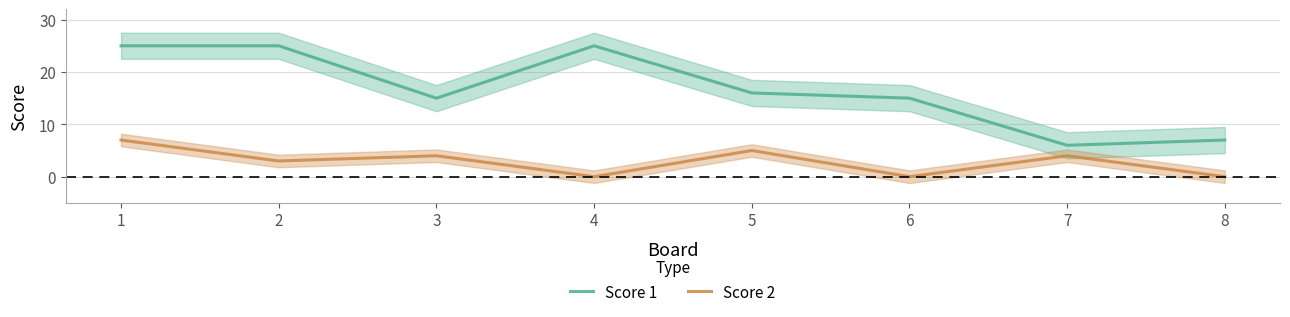

What are all the series names shown in the legend?

Score 1, Score 2